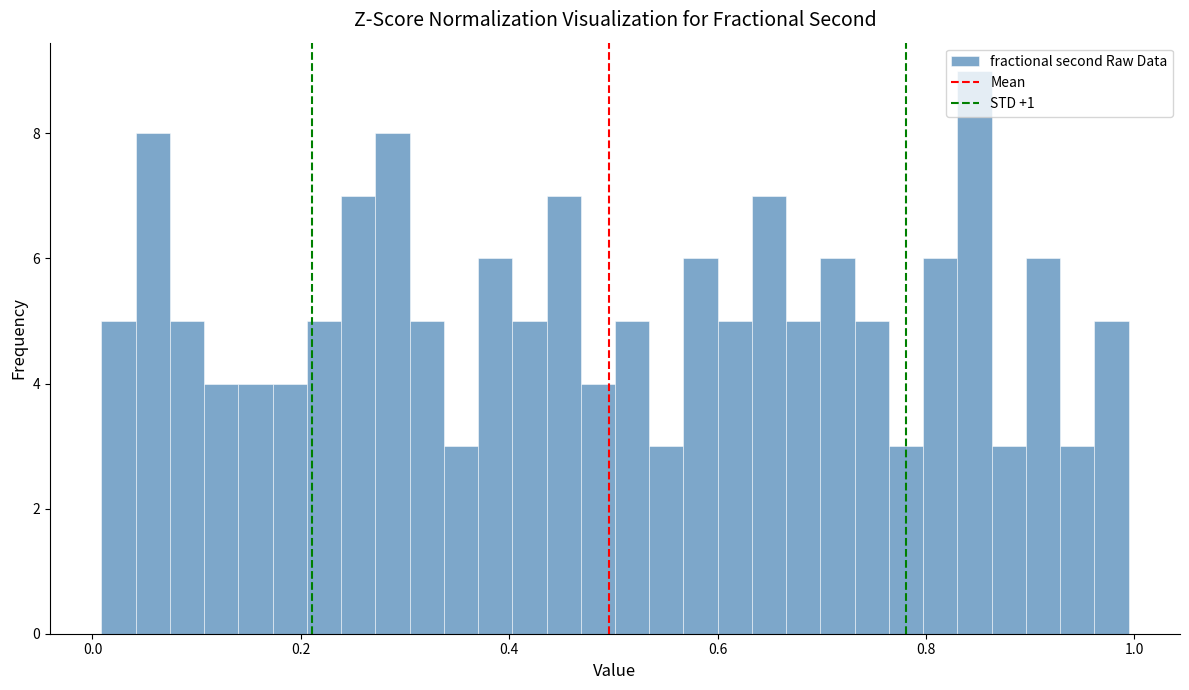

Read against the x-axis, roughly where is the centre of the tallest bar?

0.84